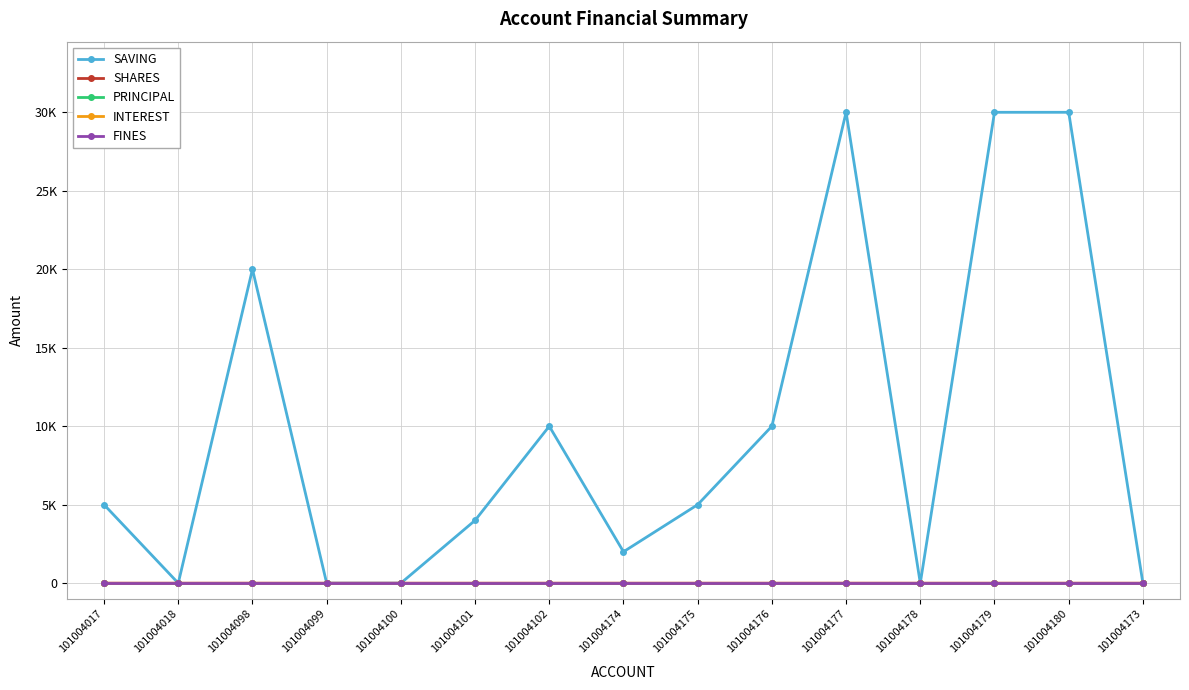

Does the chart have visible grid lines?

Yes